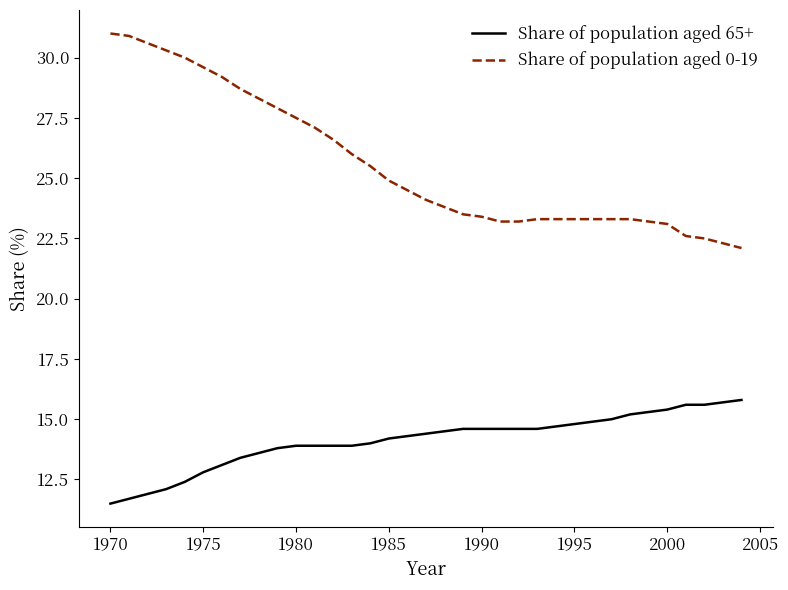

What is the average value of the Share of population aged 0-19 series?

25.6